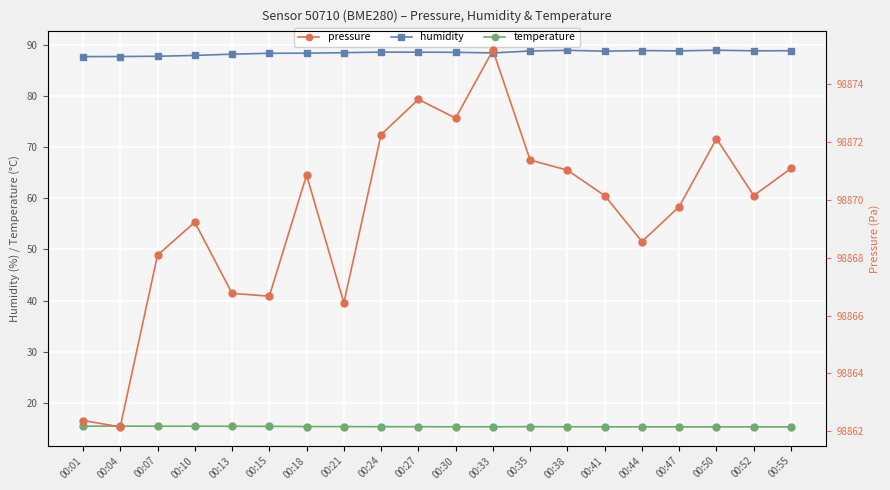

What is the value of the pressure point at the 13th from the left?

98871.4